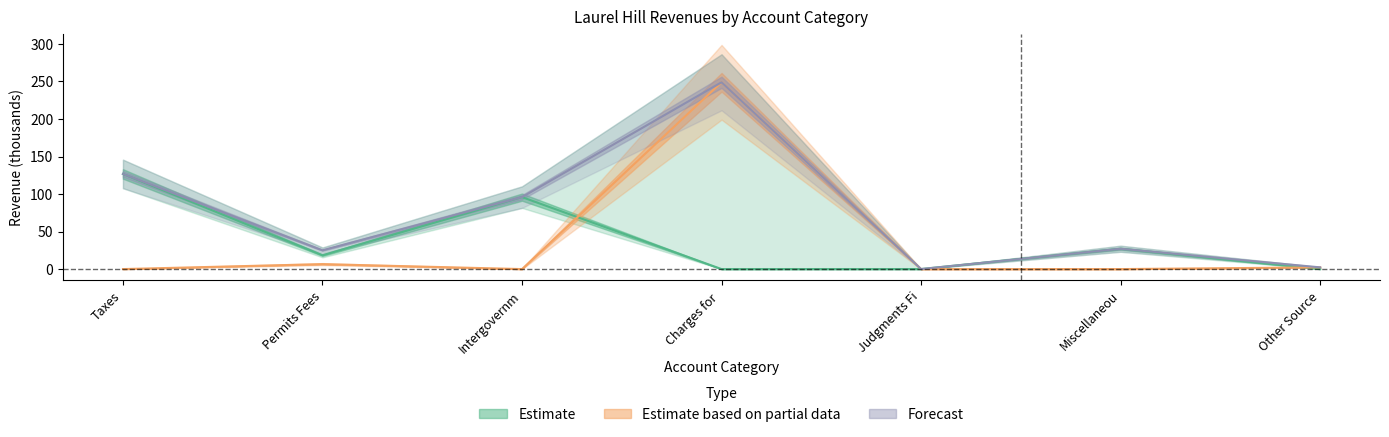

How many series are shown in this chart?

3